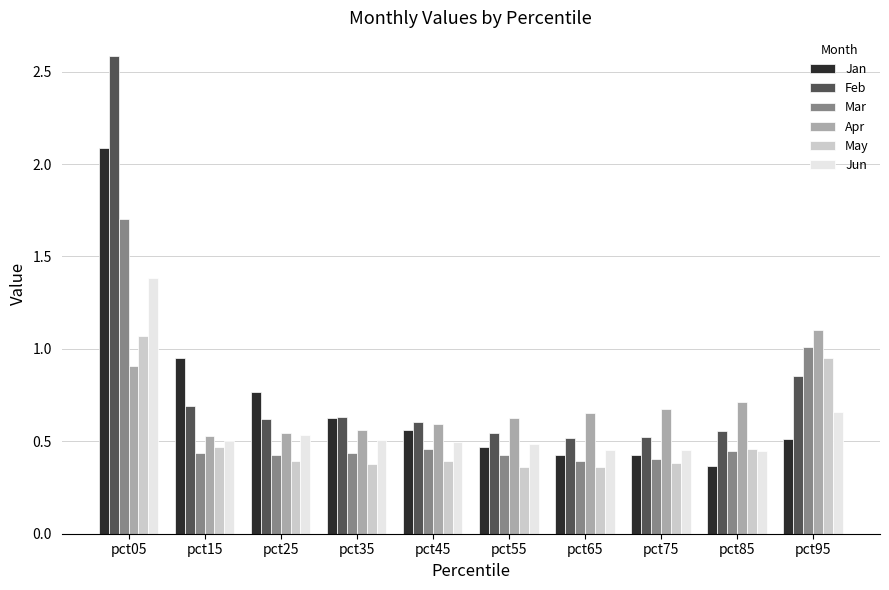

At which label is Feb closest to 1?

pct95